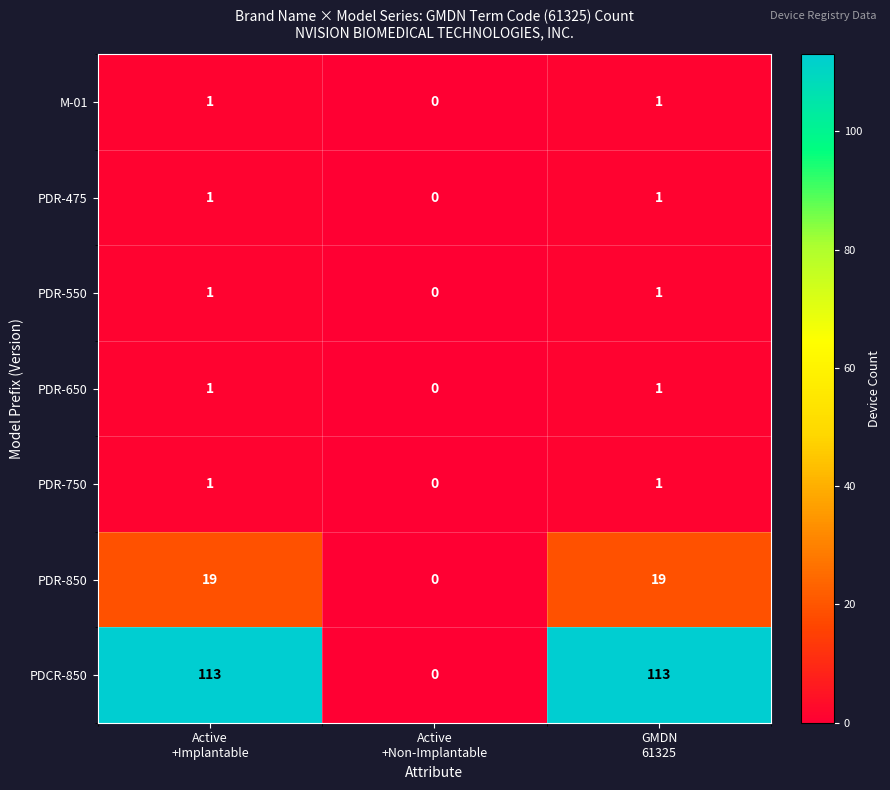

Which series has the largest total across all categories?

PDCR-850